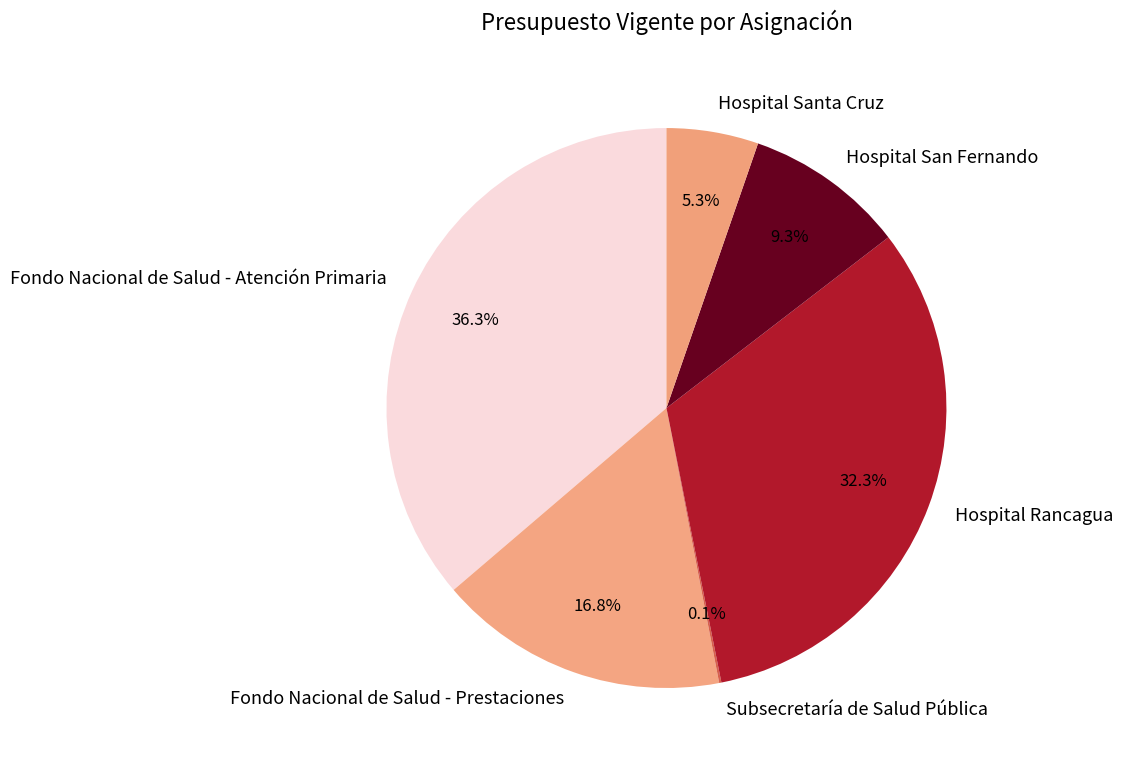

What portion of the pie excludes Fondo Nacional de Salud - Atención Primaria?

63.7%